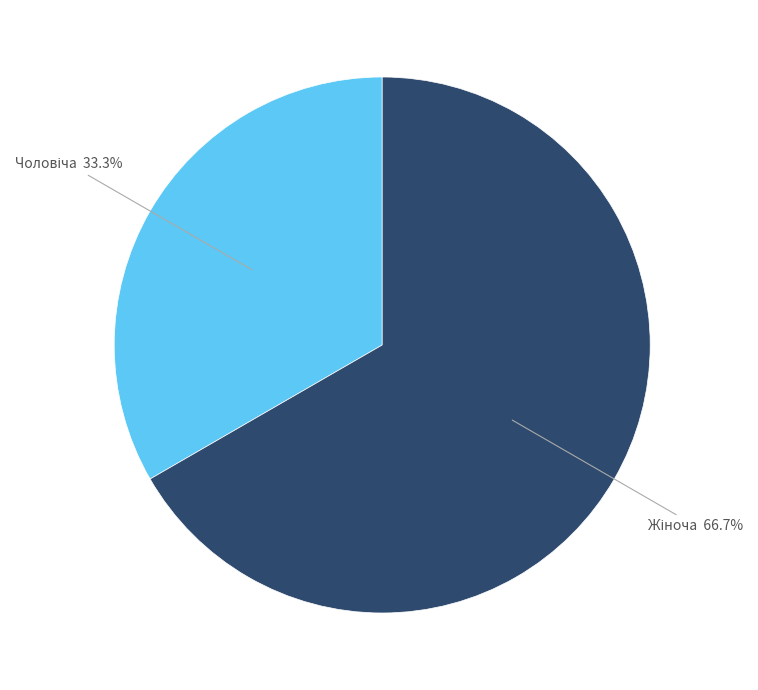

Is there any slice that represents more than half of the pie?

Yes